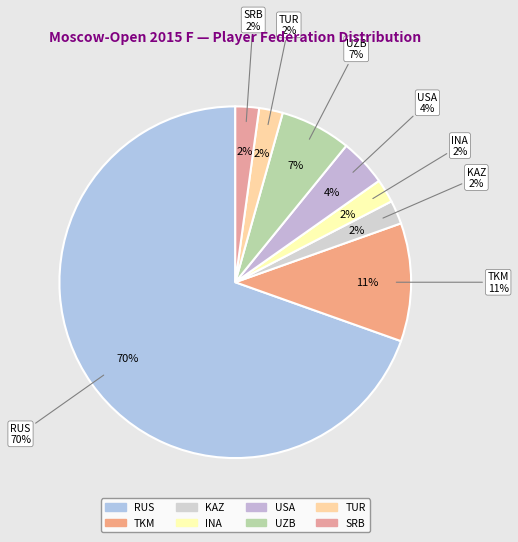

What is the majority slice?

RUS